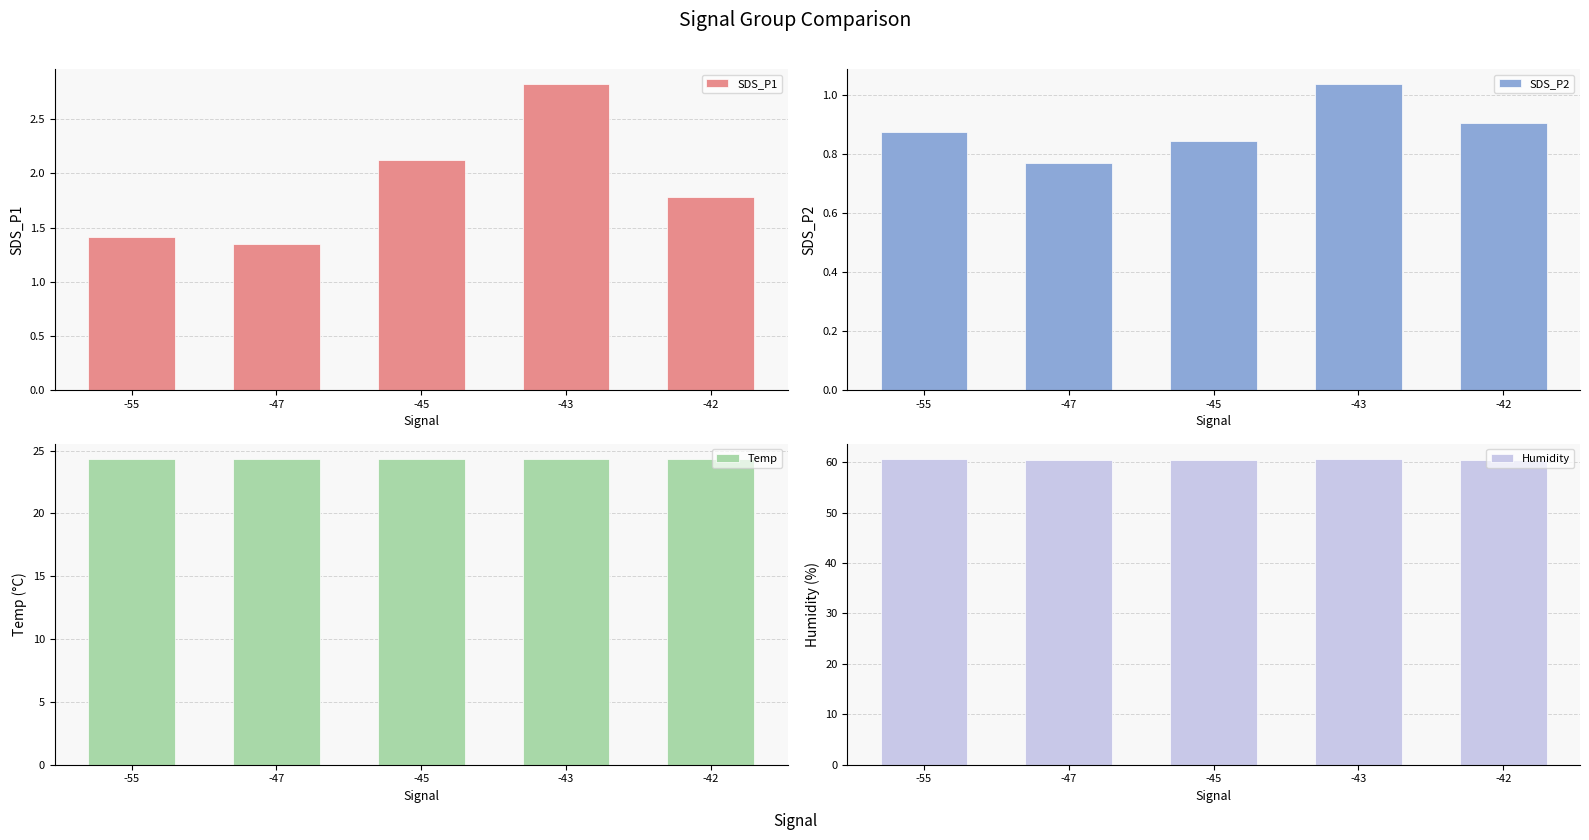

How many groups of bars are there?

5